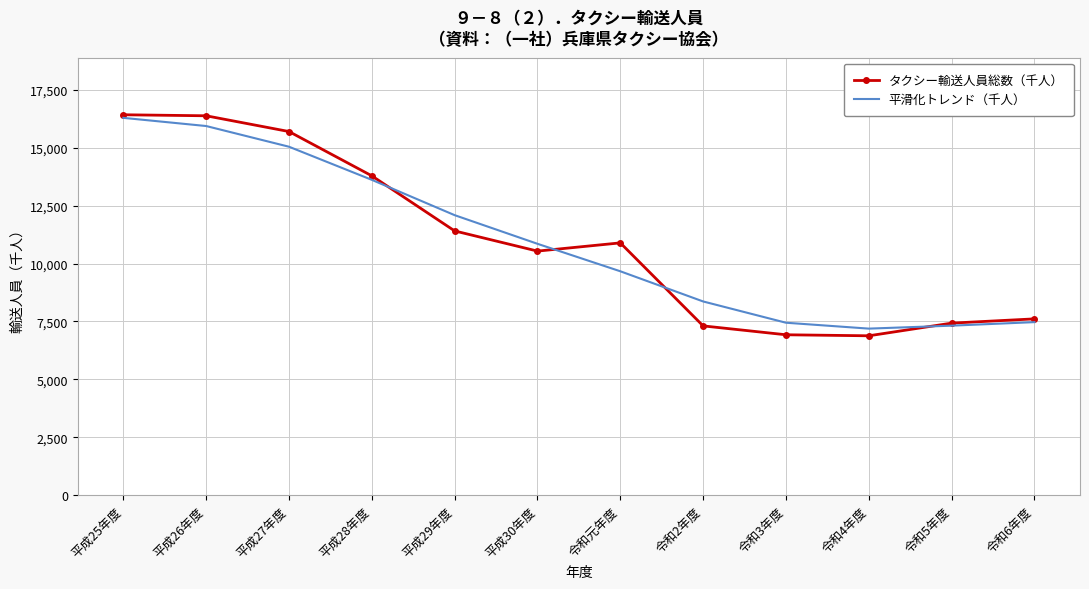

Which series changed the most between 平成27年度 and 令和6年度?

タクシー輸送人員総数（千人）